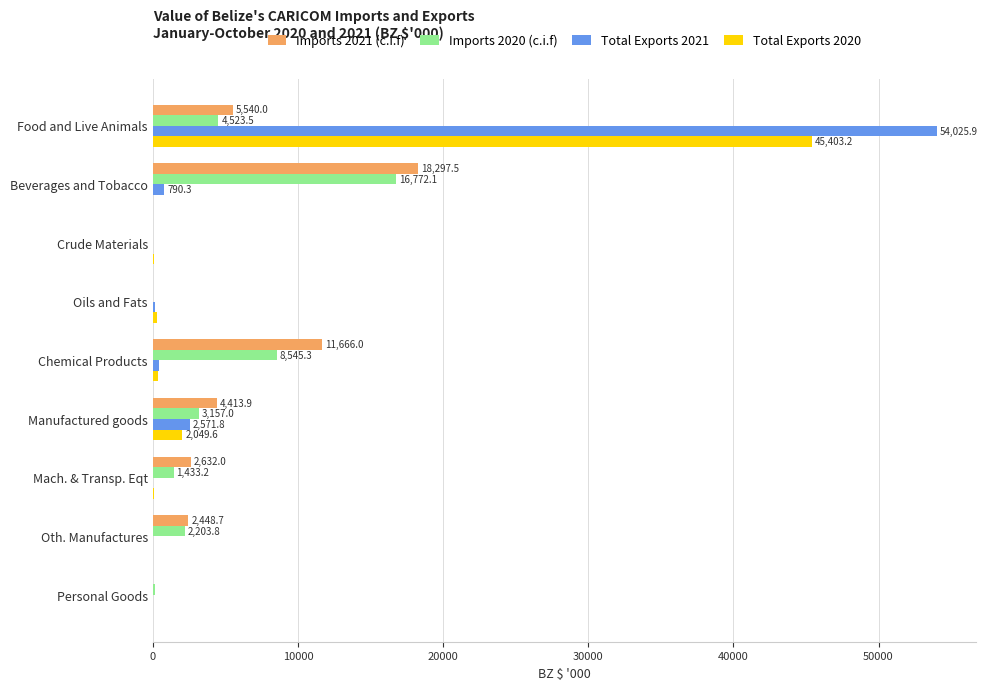

The Total Exports 2021 series shows 18825.5 at Food and Live Animals. True or false?

False